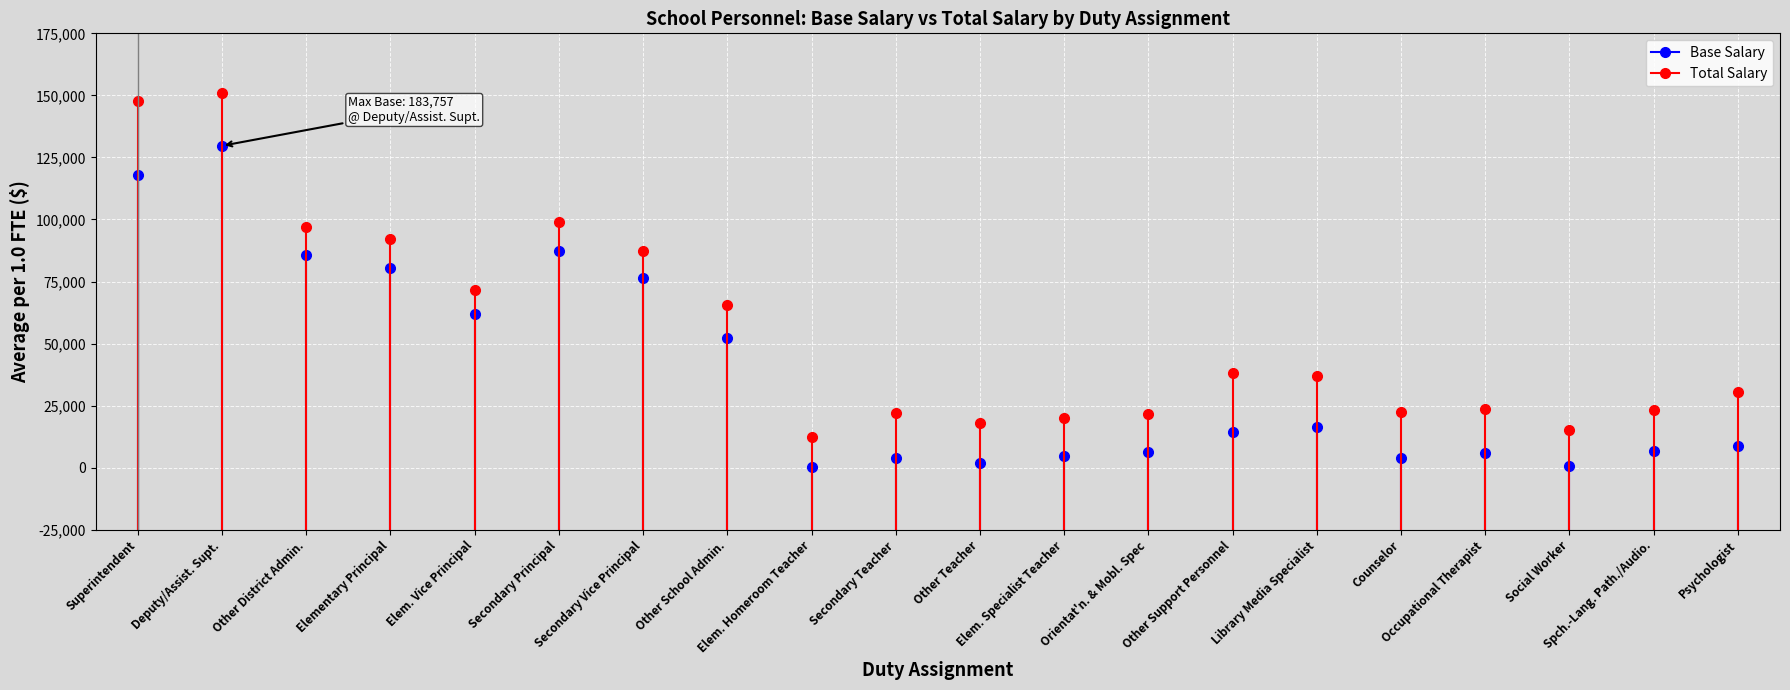

The Total Salary series shows 60625 at Secondary Teacher. True or false?

False